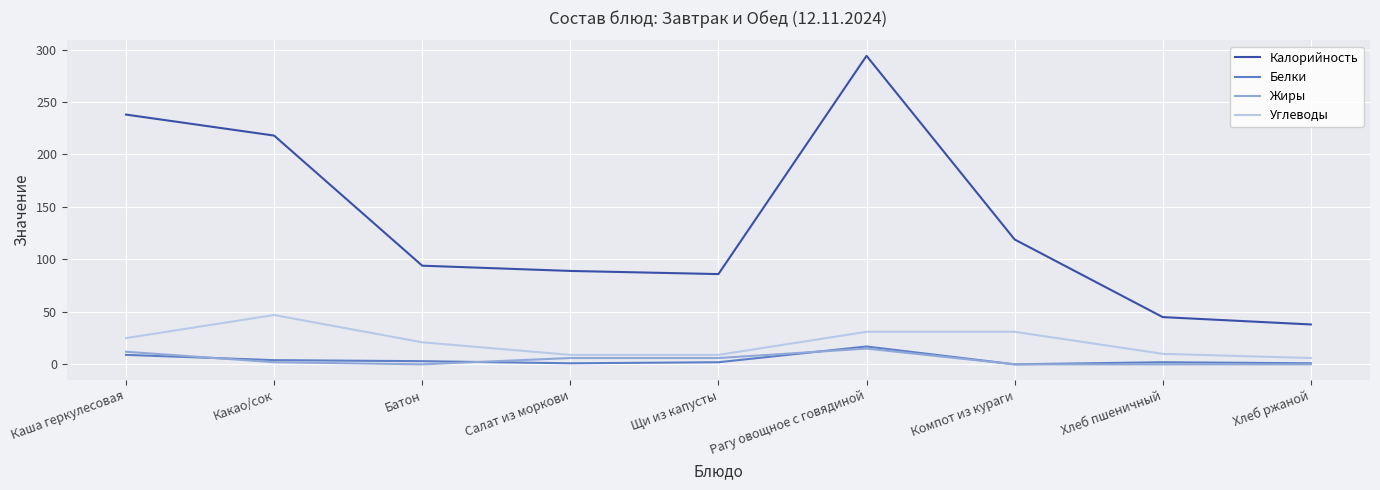

What is the total value across all series at Какао/сок?

271